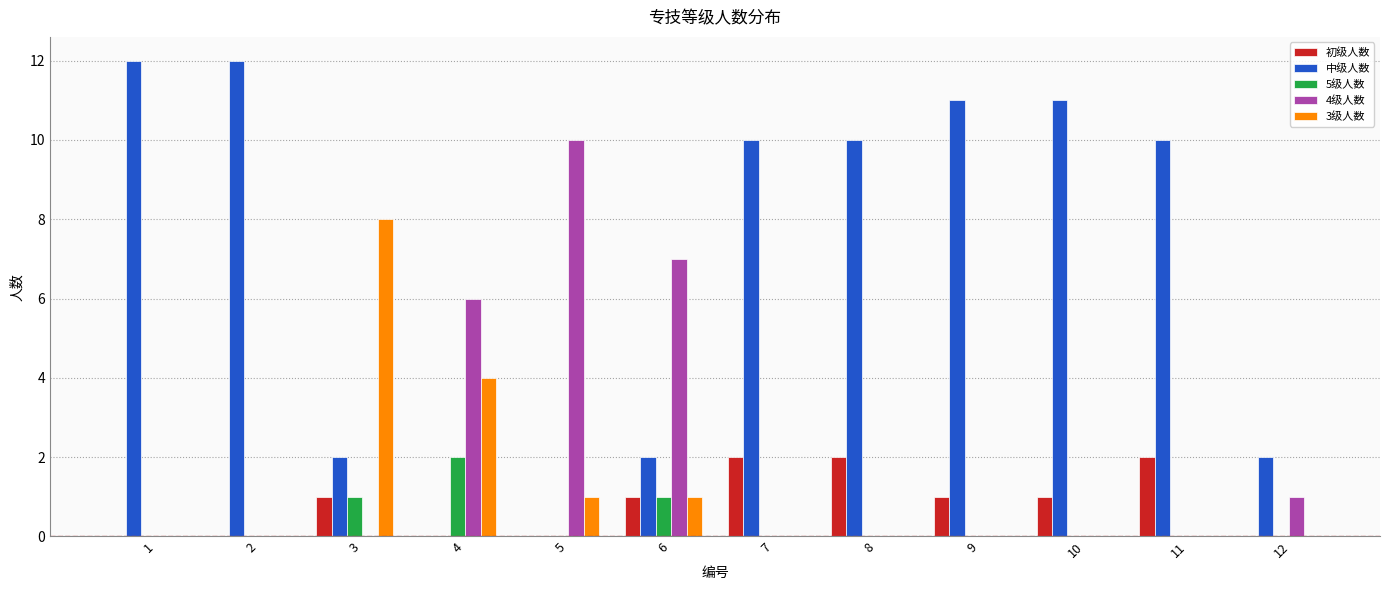

The 4级人数 series shows 0 at 11. True or false?

True